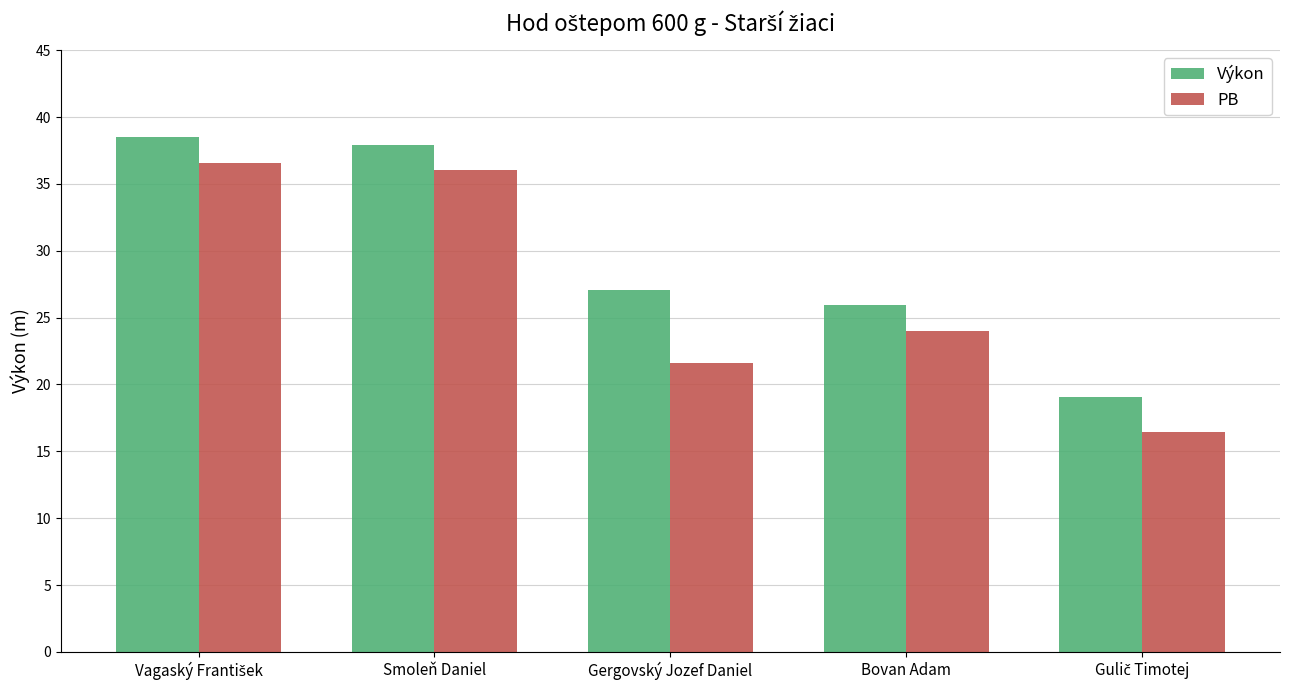

What is the value of the Výkon bar at the 4th from the left?

26.0